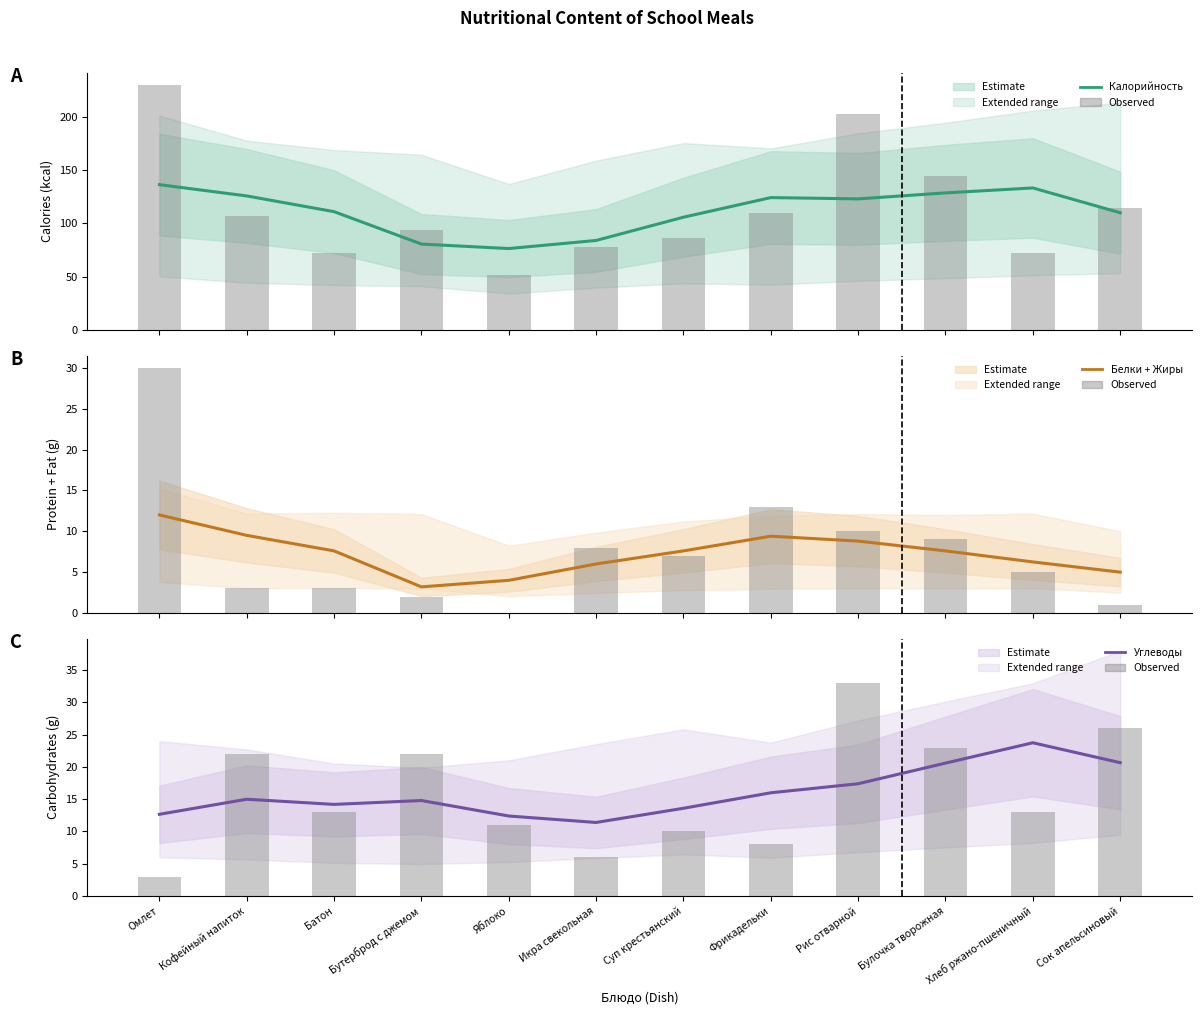

At which category does the chart reach its minimum across all series?

Омлет